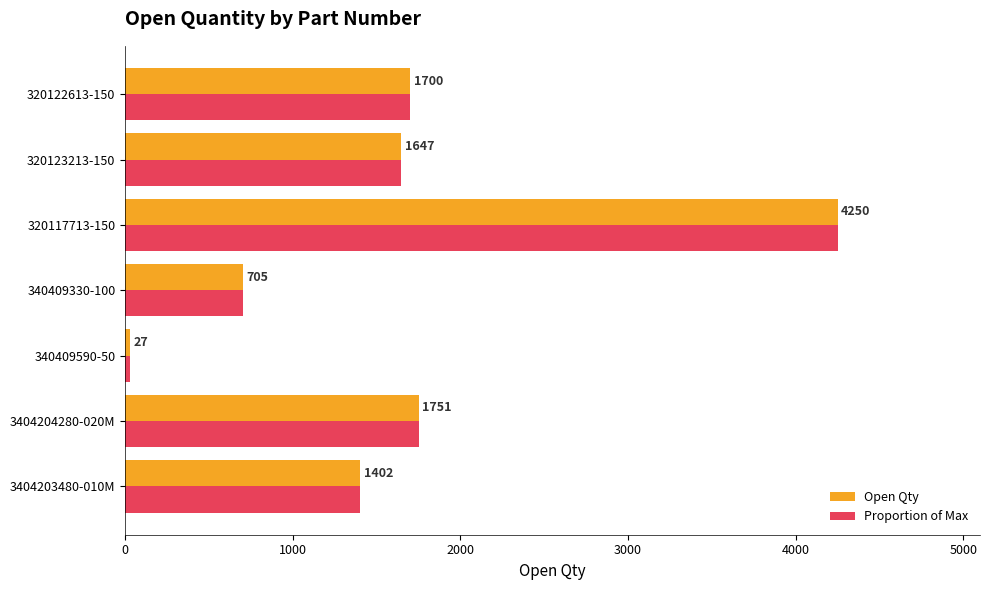

Rank the categories by Open Qty value from highest to lowest.

320117713-150, 3404204280-020M, 320122613-150, 320123213-150, 3404203480-010M, 340409330-100, 340409590-50